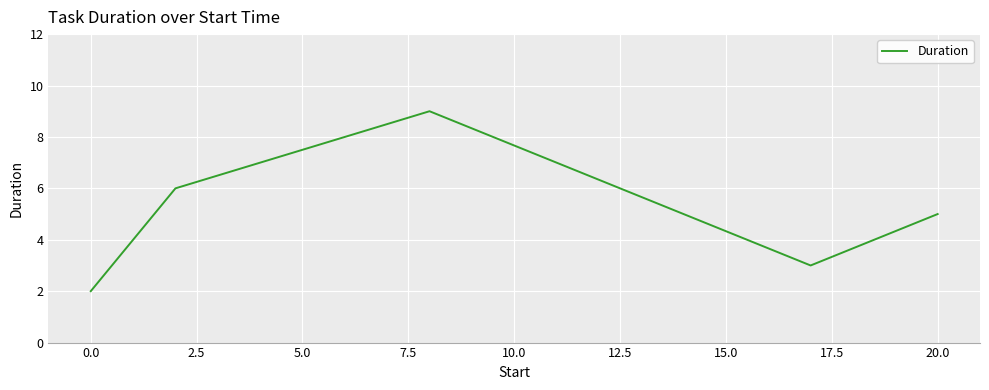

Is this an area chart (filled region under the line)?

No